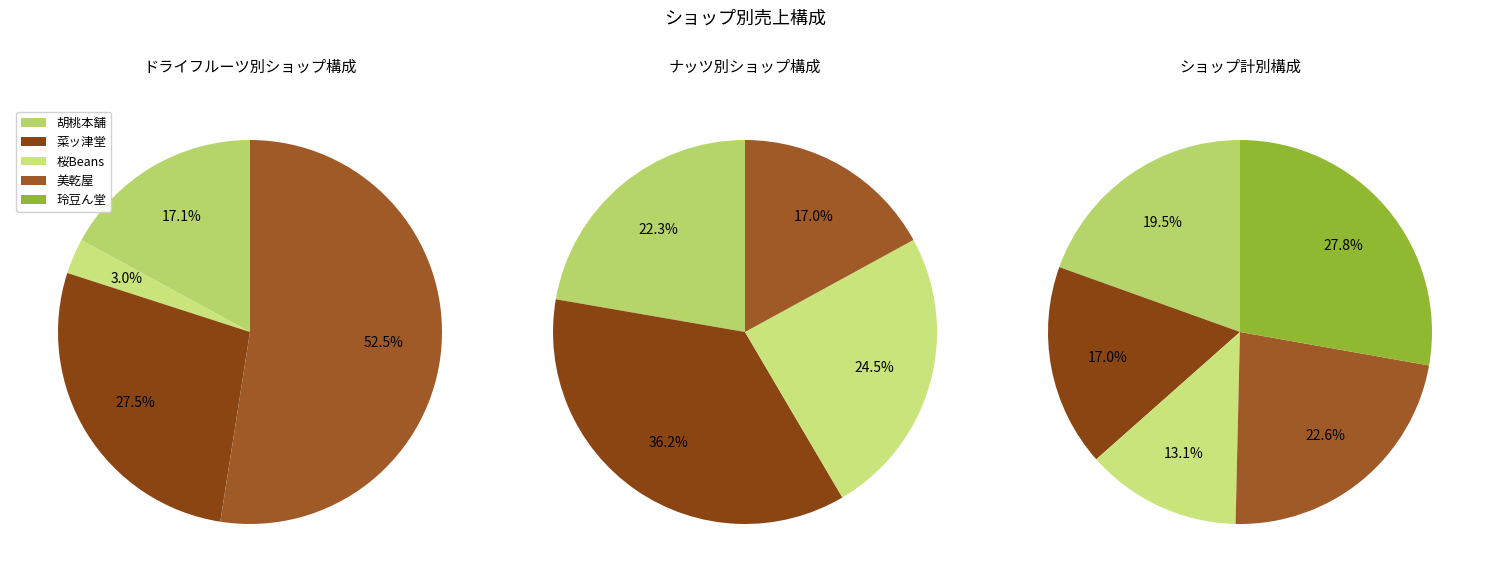

Which category has the biggest portion of the pie?

玲豆ん堂